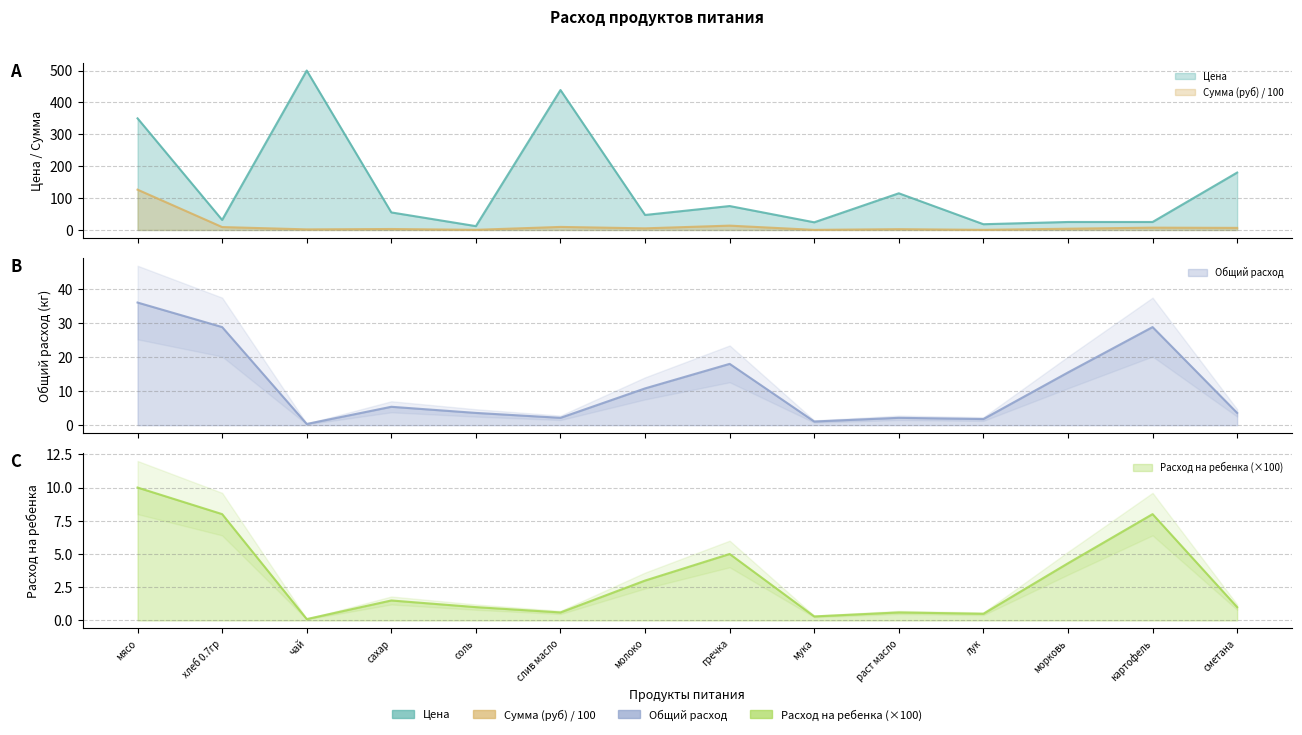

Is the value of Общий расход at сметана greater than the value of Цена at раст масло?

No